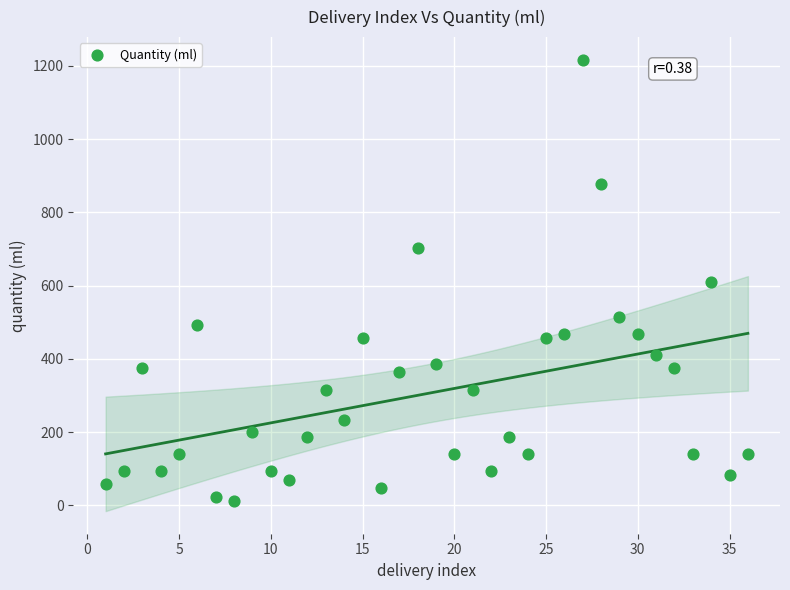

What is the range of X values (max minus min)?

35.0